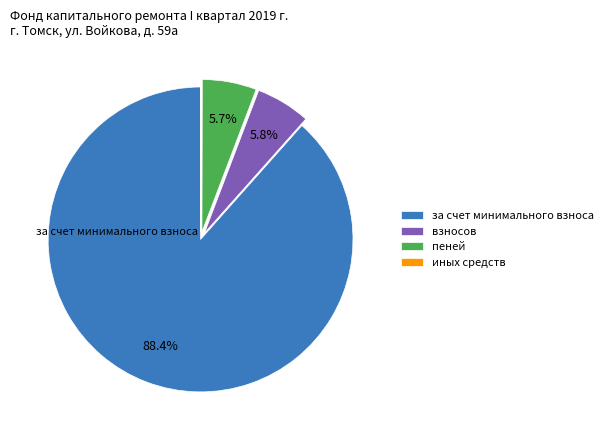

What percentage is NOT represented by взносов?

94.2%